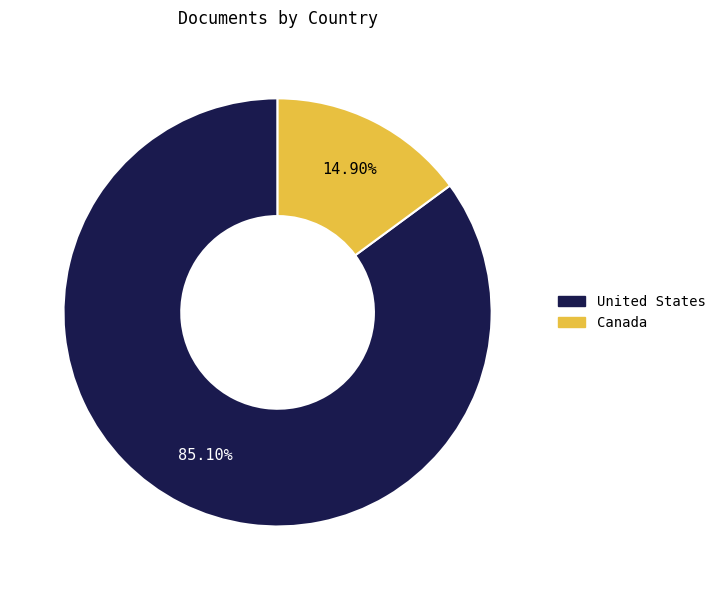

What percentage is the Canada slice, to the nearest percent?

15%